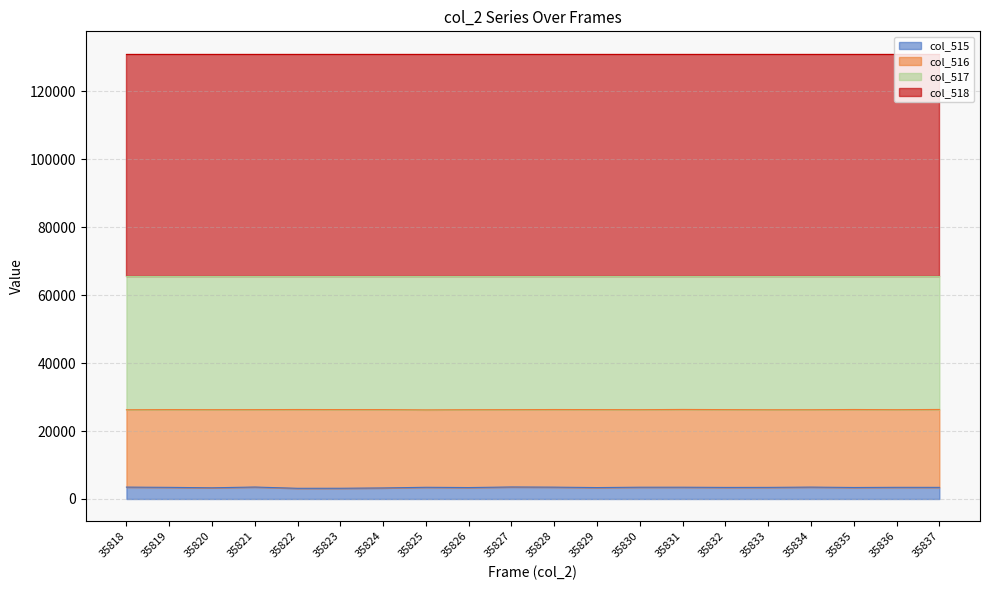

Does the chart display data point markers on the line(s)?

No